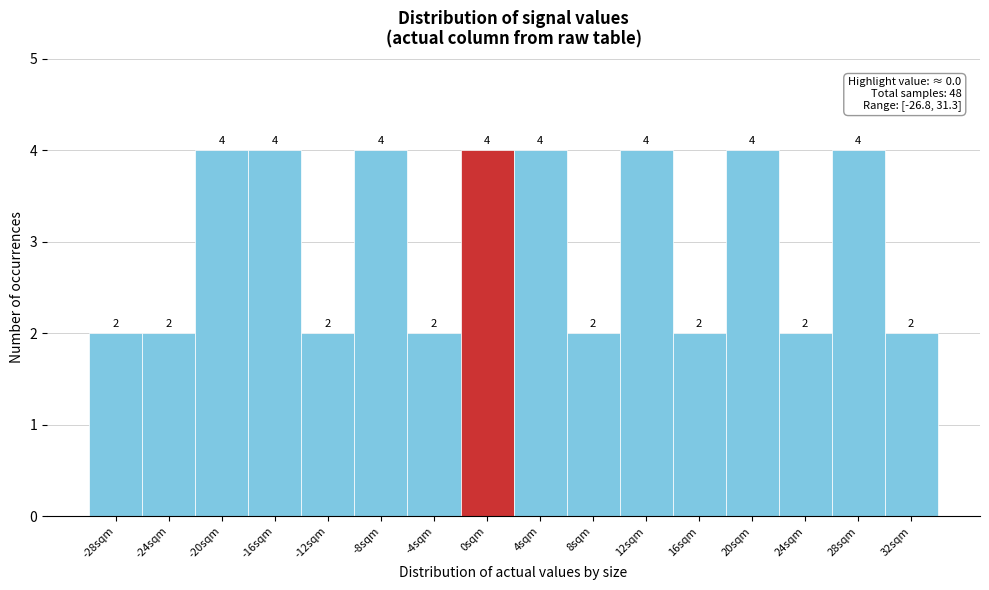

Reading left to right, list every bar in this chart as the range it spans on the x-axis followed by its height.

-30 to -26: 2
-26 to -22: 2
-22 to -18: 4
-18 to -14: 4
-14 to -10: 2
-10 to -6: 4
-6 to -2: 2
-2 to 2: 4
2 to 6: 4
6 to 10: 2
10 to 14: 4
14 to 18: 2
18 to 22: 4
22 to 26: 2
26 to 30: 4
30 to 34: 2